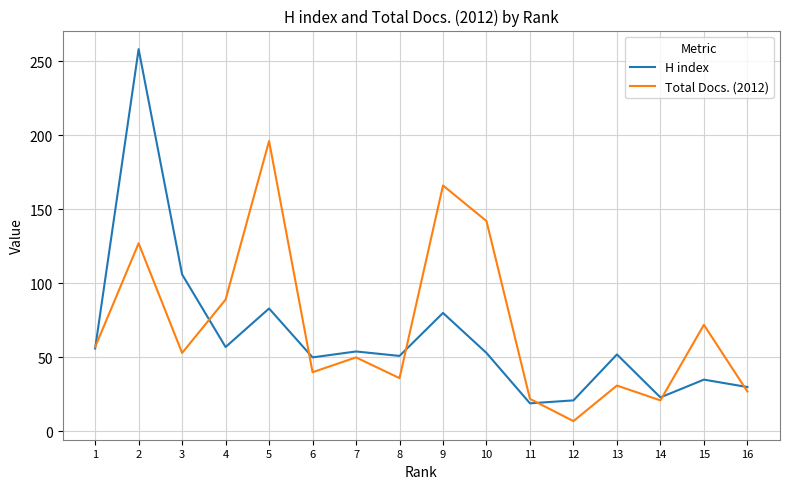

Which series has the widest spread of values?

H index